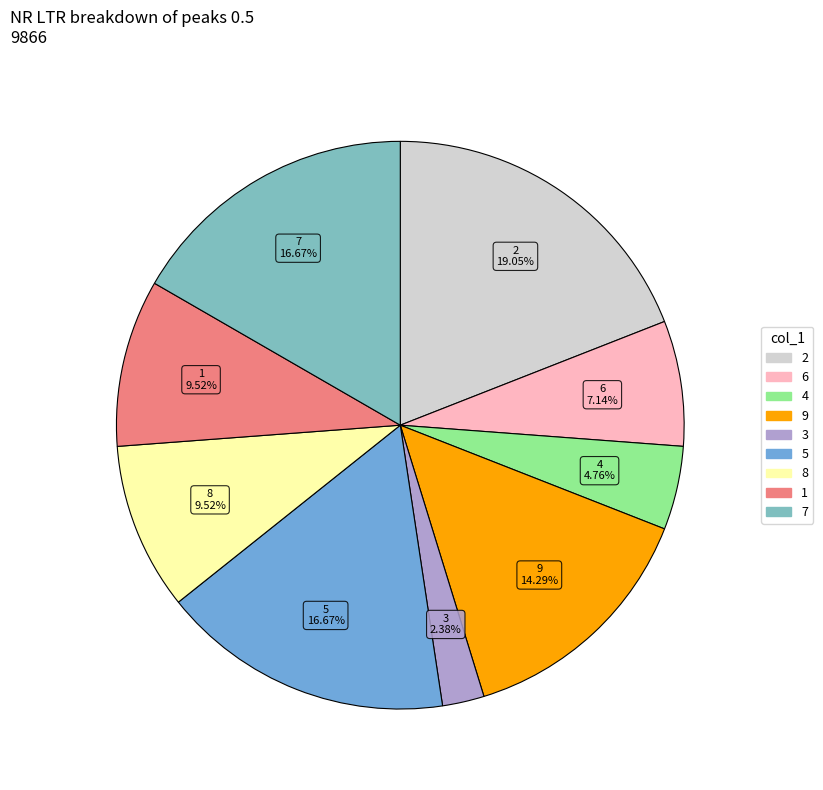

Is there a majority slice in this chart?

No